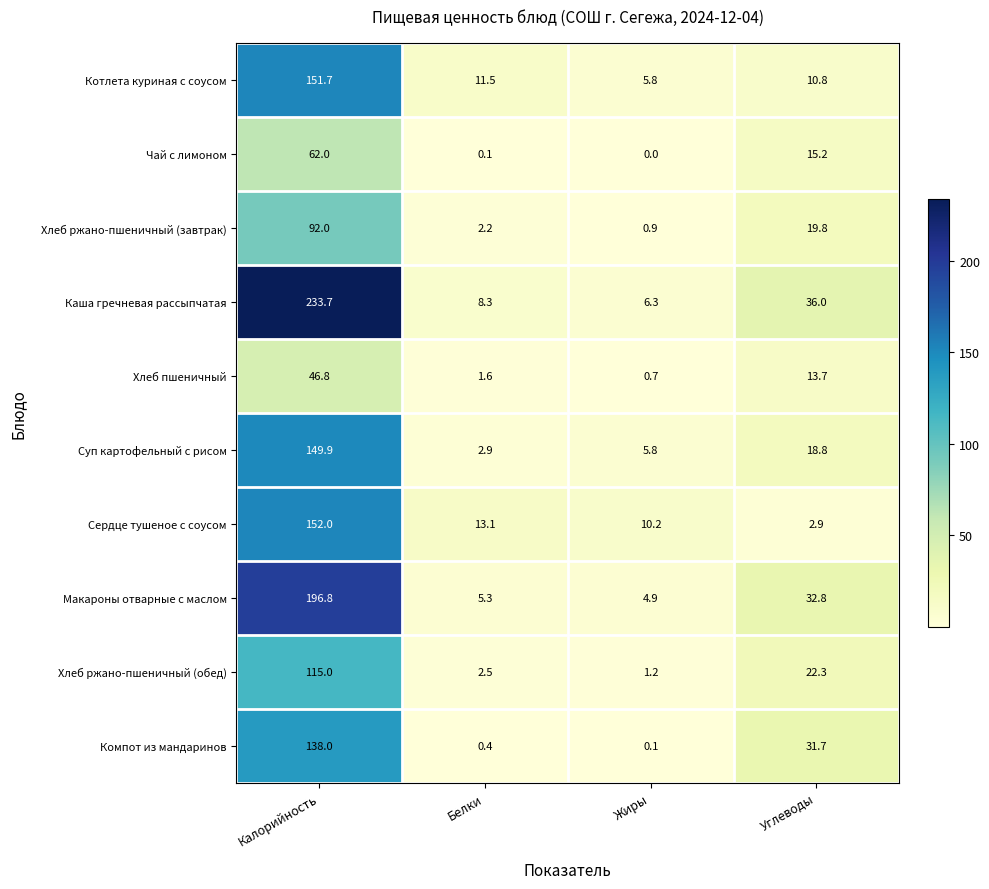

How many distinct data groups are displayed?

10